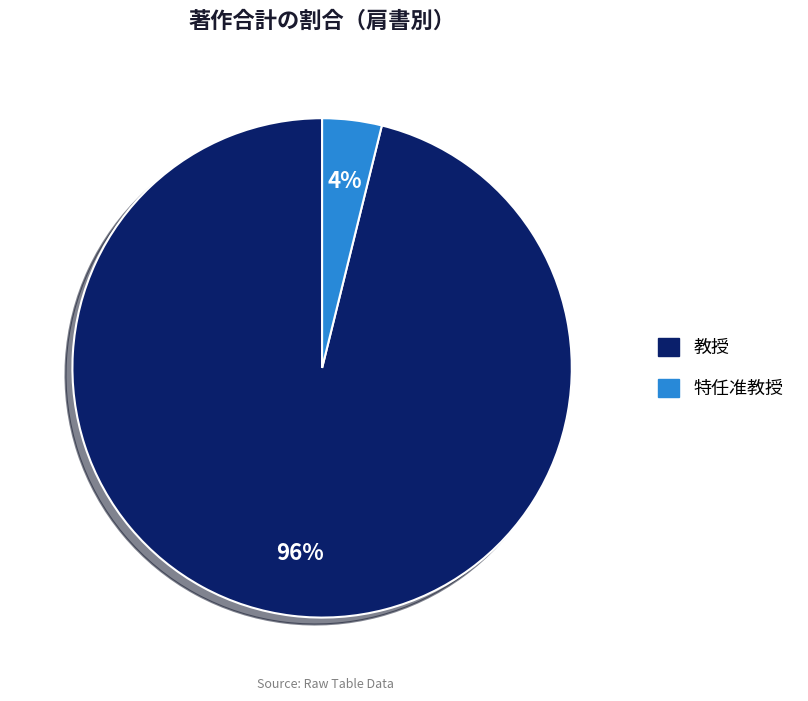

To the nearest percent, what is the difference between the largest and smallest slice percentages?

92%